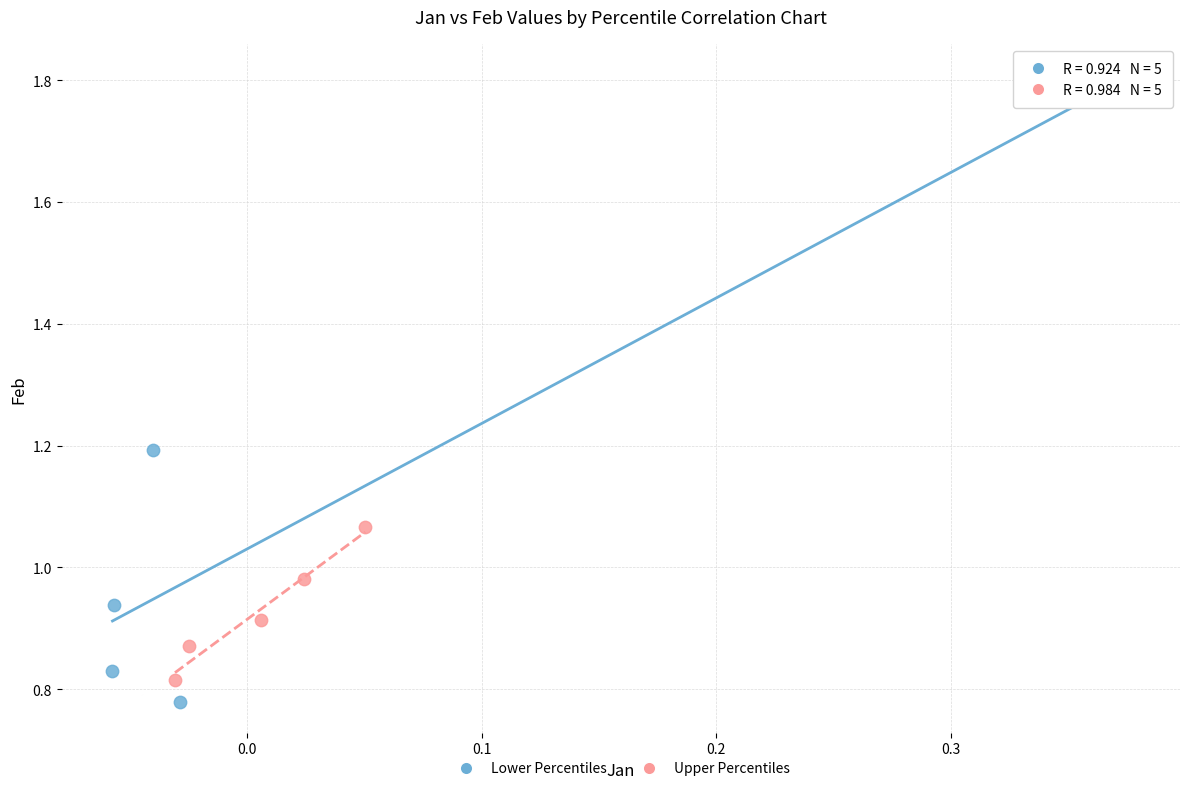

Which series contains the lowest Y value?

Lower Percentiles